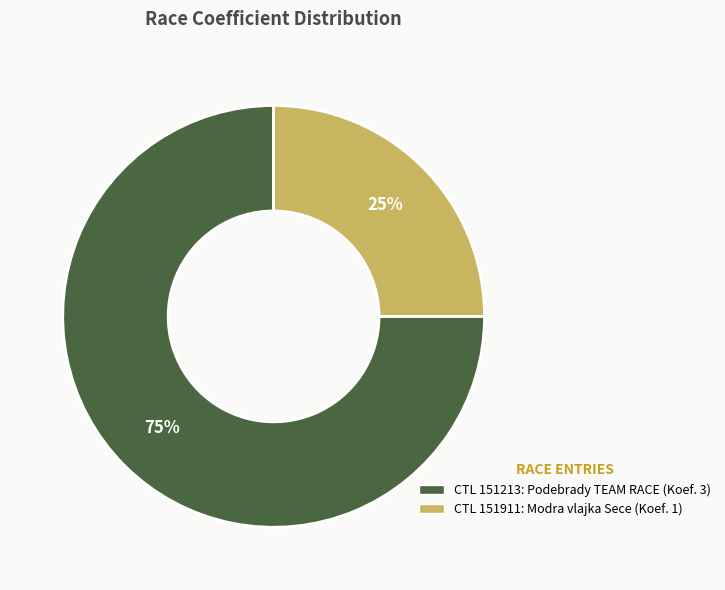

Is there any slice that represents more than half of the pie?

Yes